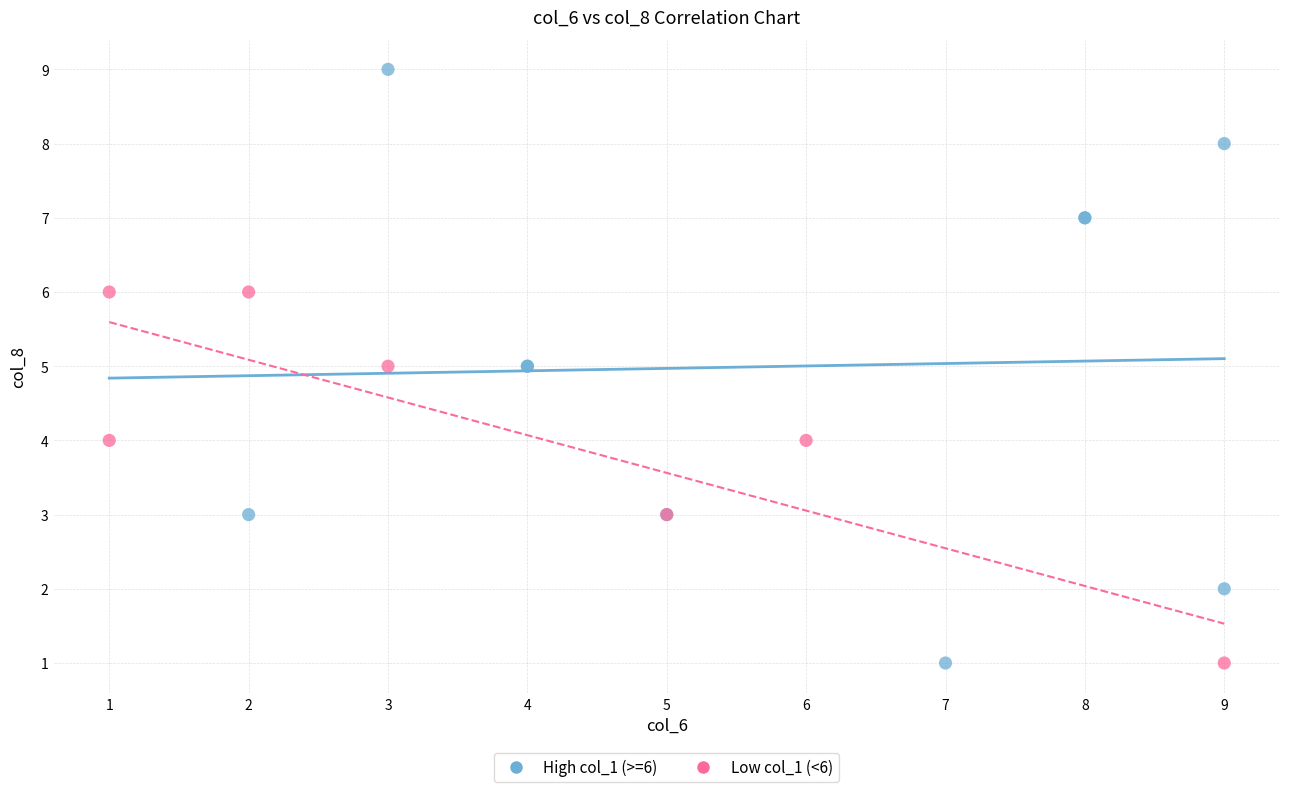

Which series contains the highest Y value?

High col_1 (>=6)